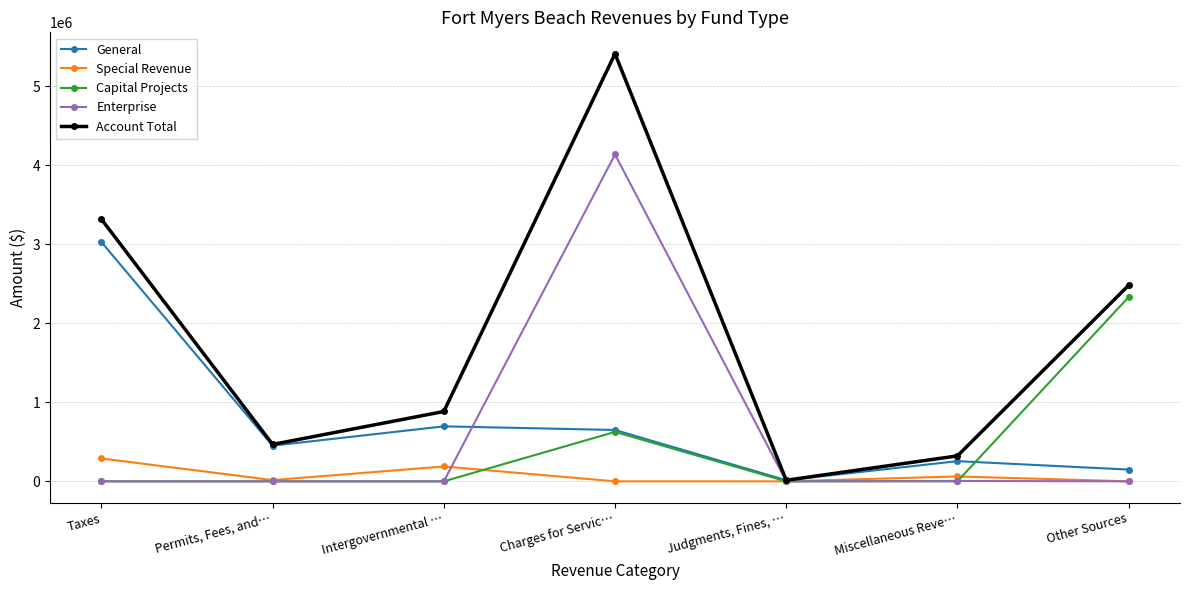

Is it true that Account Total equals 1609038 at Taxes?

False